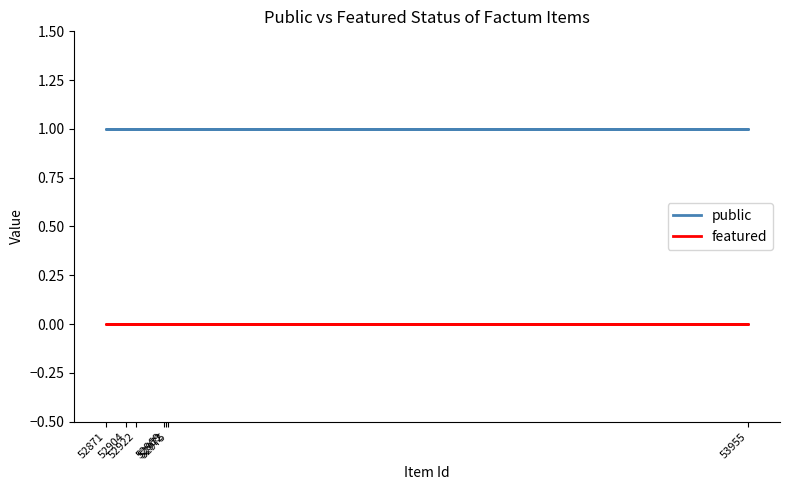

Rank the series at 52904 from highest to lowest value.

public, featured